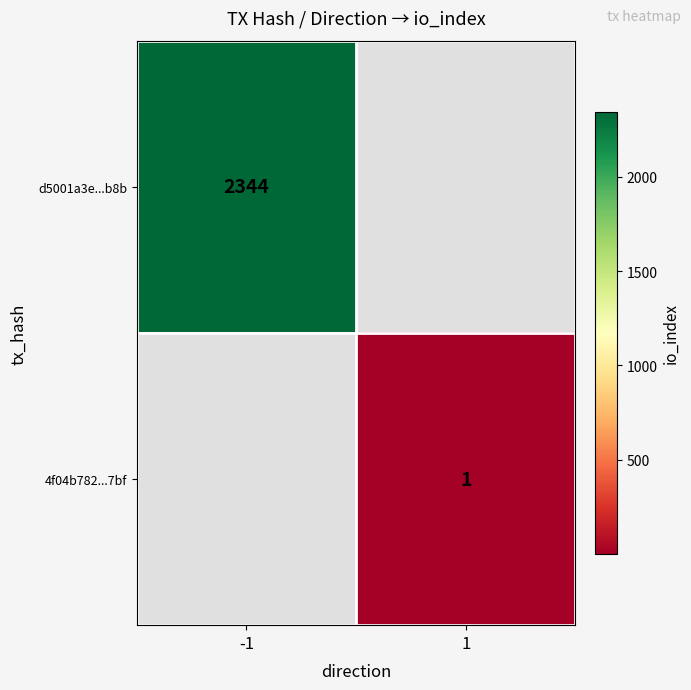

Is the value of d5001a3e...b8b at -1 greater than the value of 4f04b782...7bf at 1?

Yes